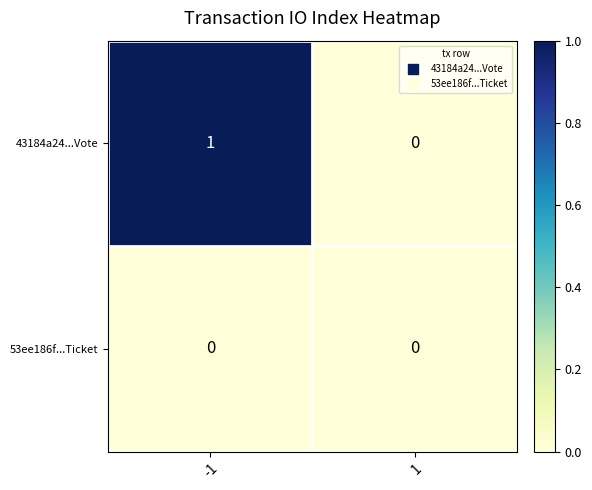

True or false: 43184a24...Vote has a value of 0 at -1.

False